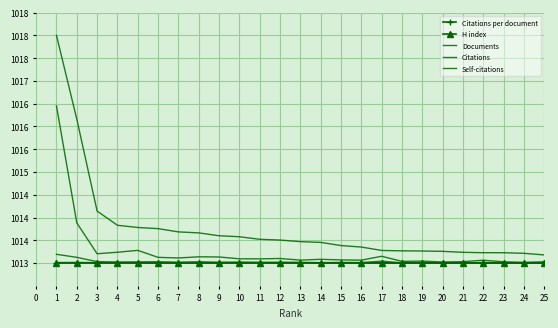

True or false: Citations per document and H index cross at least once.

False